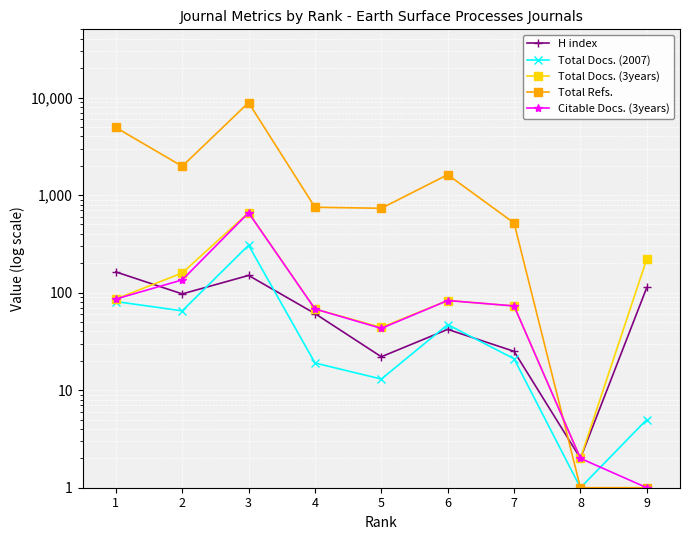

How many interior local valleys does the Citable Docs. (3years) series have?

1